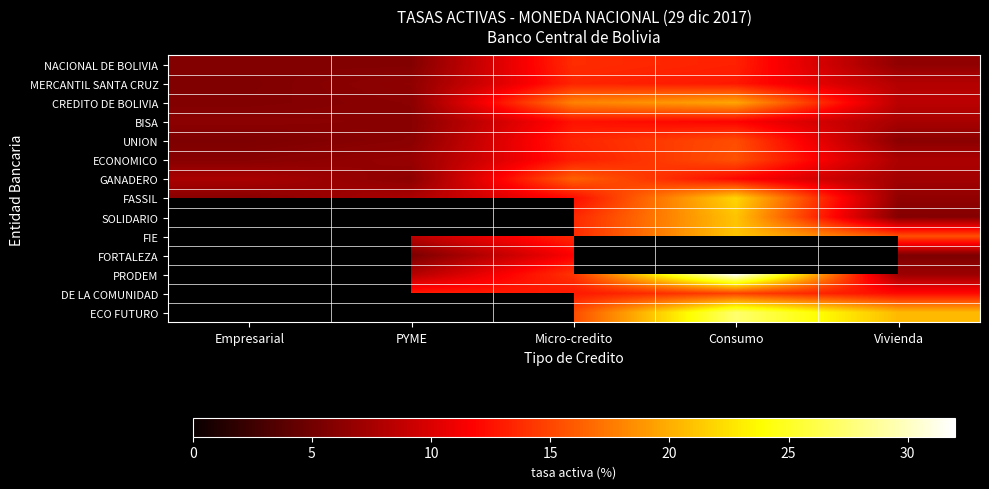

True or false: NACIONAL DE BOLIVIA has a value of 5.7 at Micro-credito.

False